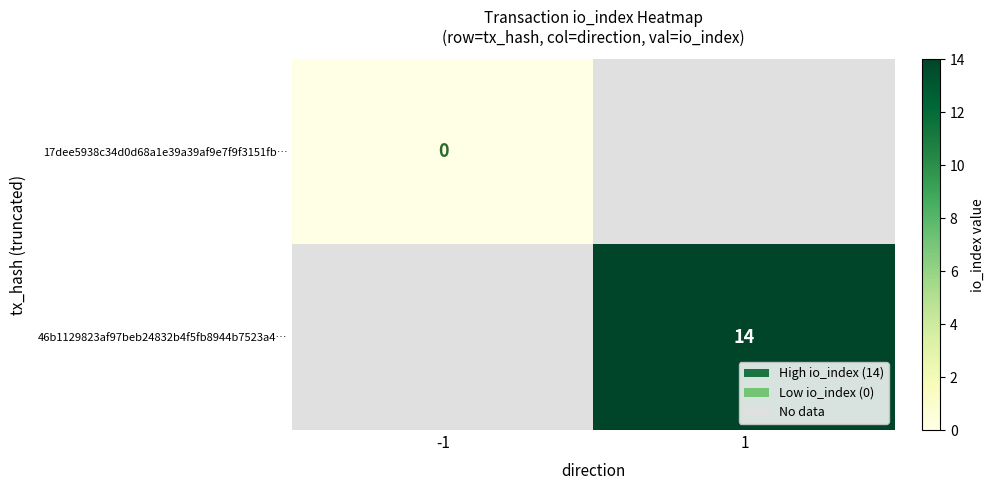

True or false: 46b1129823af97beb24832b4f5fb8944b7523a4… has a value of 22 at 1.

False